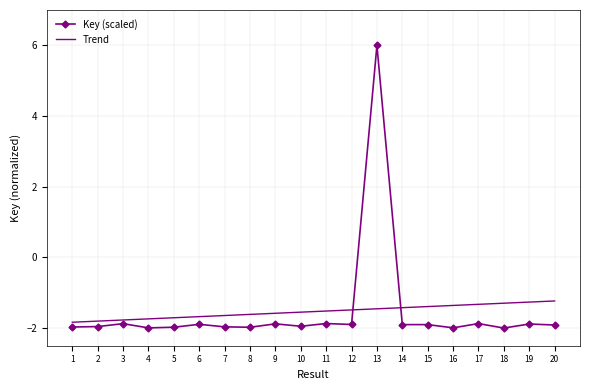

Rank the series by their maximum value, from highest to lowest.

Key (scaled), Trend